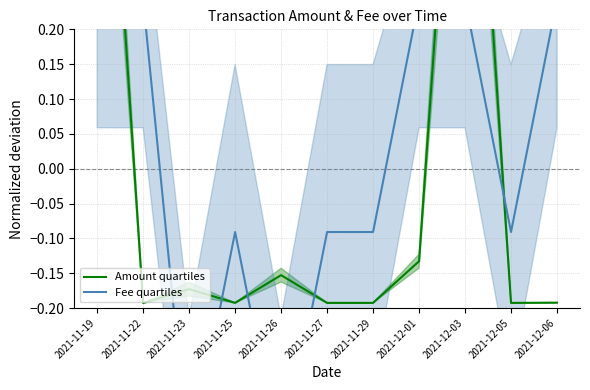

Is it true that Amount quartiles equals 0.8 at 2021-12-03?

True